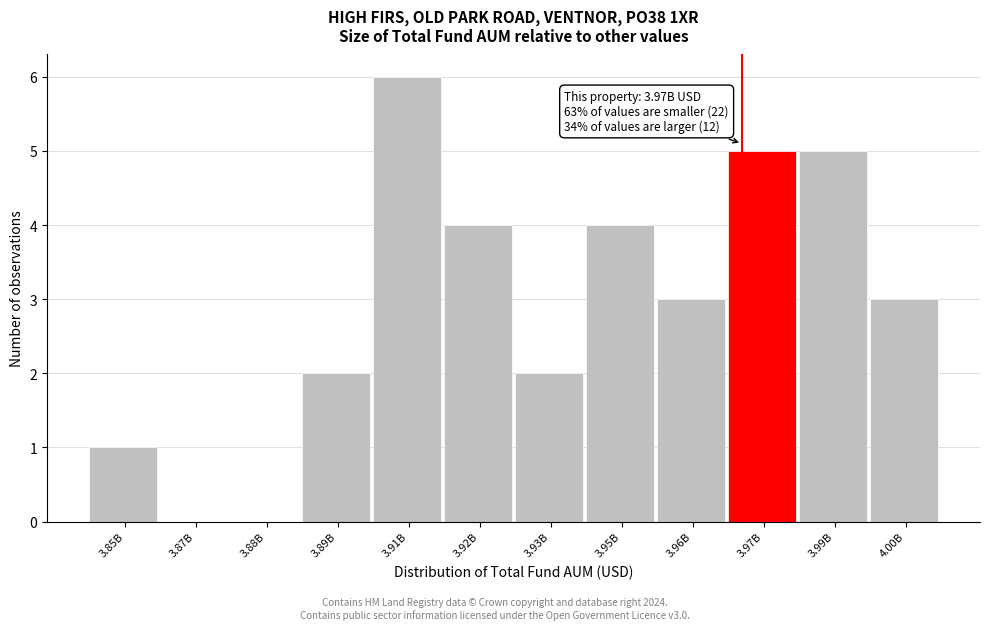

Reading right to left, transcribe all the data shown in this chart.

4.00B=3	3.99B=5	3.97B=5	3.96B=3	3.95B=4	3.93B=2	3.92B=4	3.91B=6	3.89B=2	3.88B=0	3.87B=0	3.85B=1